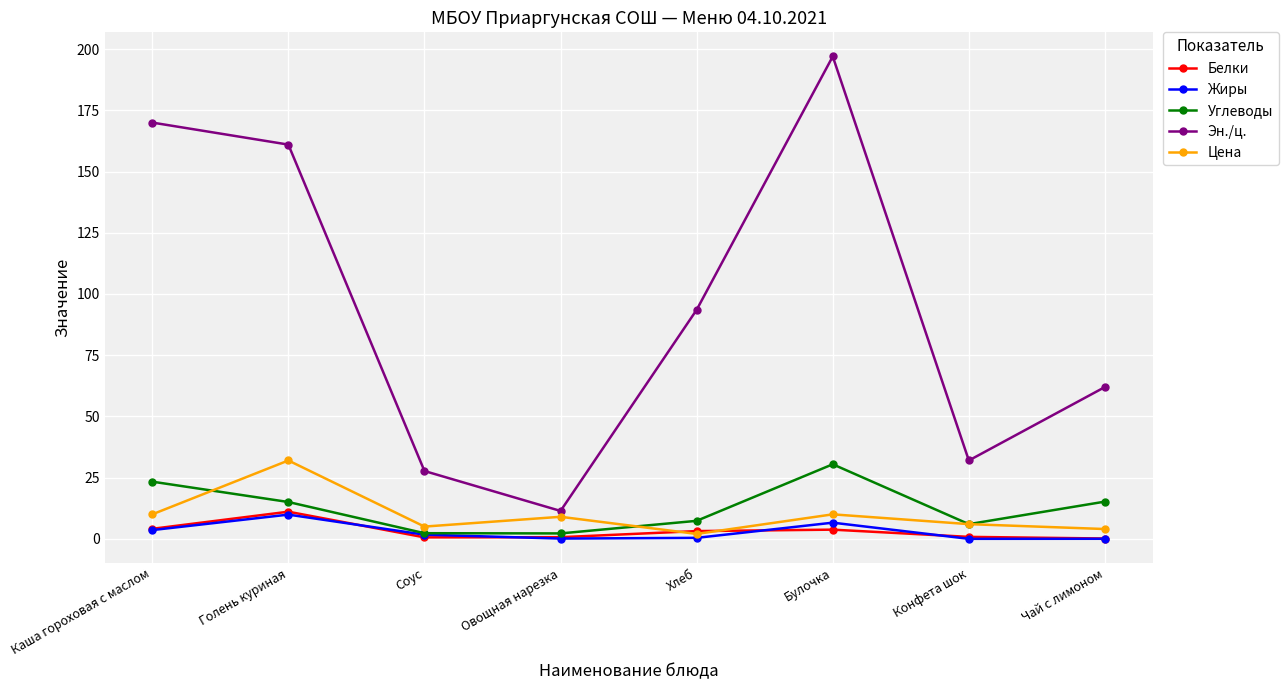

What position from the right is Овощная нарезка?

5